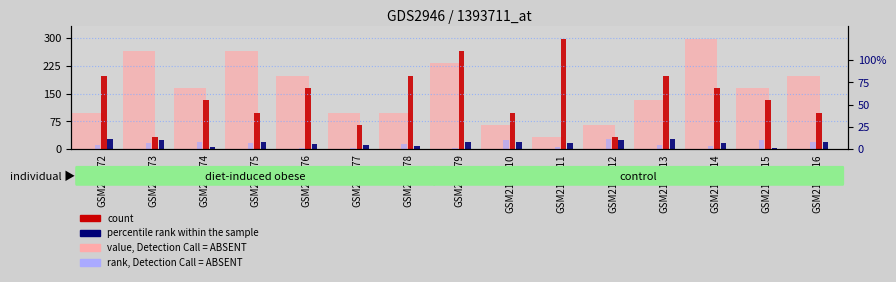

At how many categories does at least one series exceed 180?

10